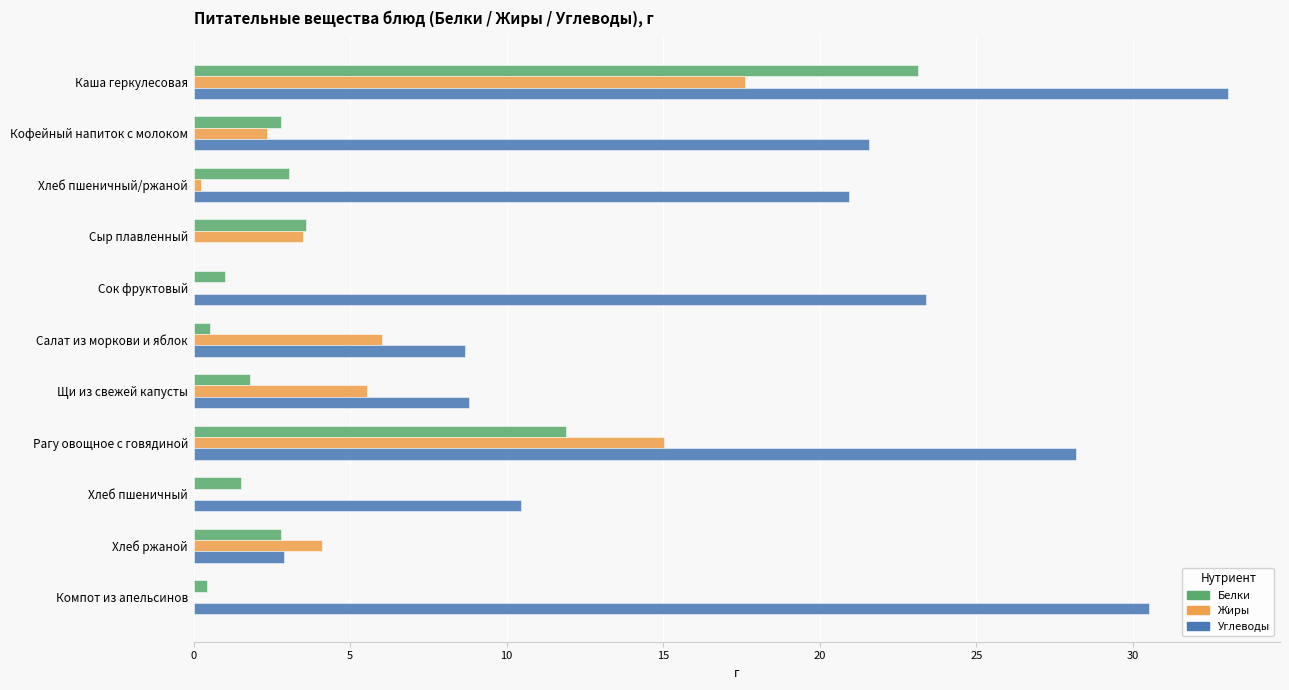

What is the highest value of the Жиры series?

17.6